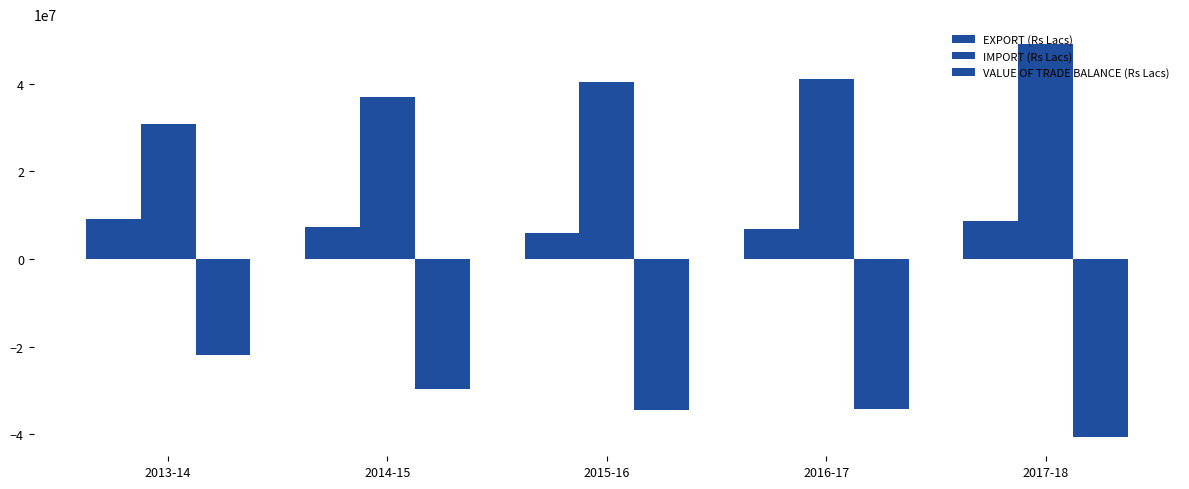

How many bars are there in each group?

3